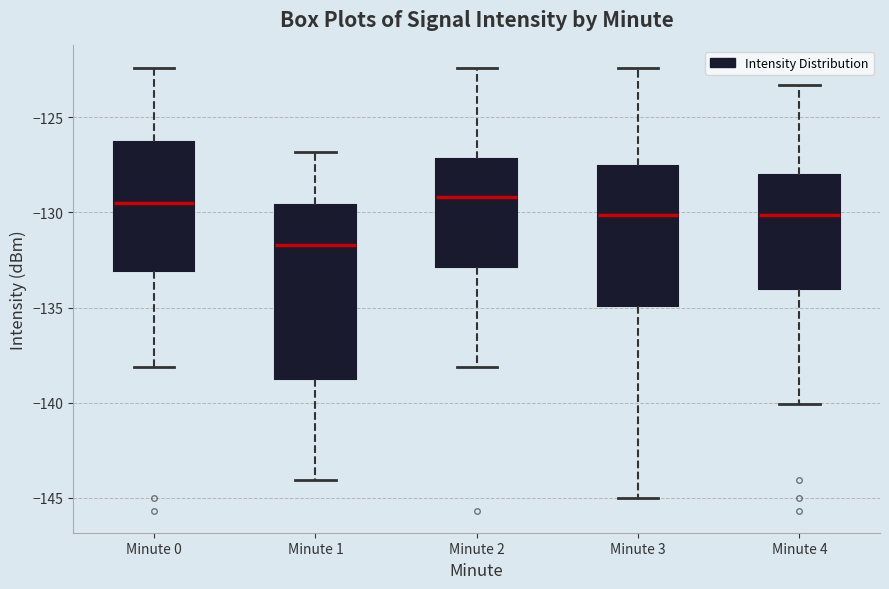

Reading left to right, transcribe this box plot: for each box, give where its median line is, the range the box spans, and where its two whiskers end, as read against the y-axis. The values are not printed on the chart, so give them approximately, as read against the axis.

Minute 0: median -129.5, box -133.0 to -126.5, whiskers -138.0 to -122.5
Minute 1: median -131.5, box -139.0 to -129.5, whiskers -144.0 to -127.0
Minute 2: median -129.0, box -133.0 to -127.0, whiskers -138.0 to -122.5
Minute 3: median -130.0, box -135.0 to -127.5, whiskers -145.0 to -122.5
Minute 4: median -130.0, box -134.0 to -128.0, whiskers -140.0 to -123.5